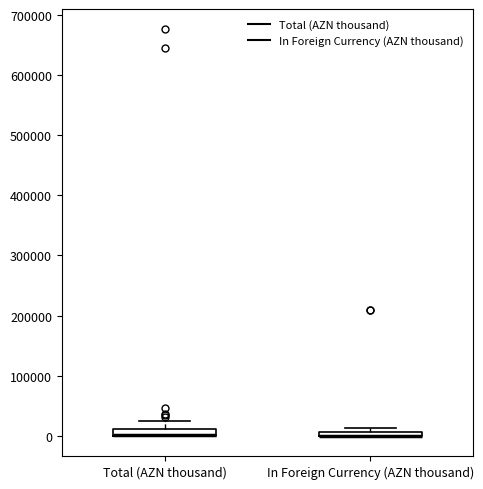

Where does the upper whisker of the box for Total (AZN thousand) end on the y-axis? The values are not printed on the chart, so give them approximately, as read against the axis.

20000